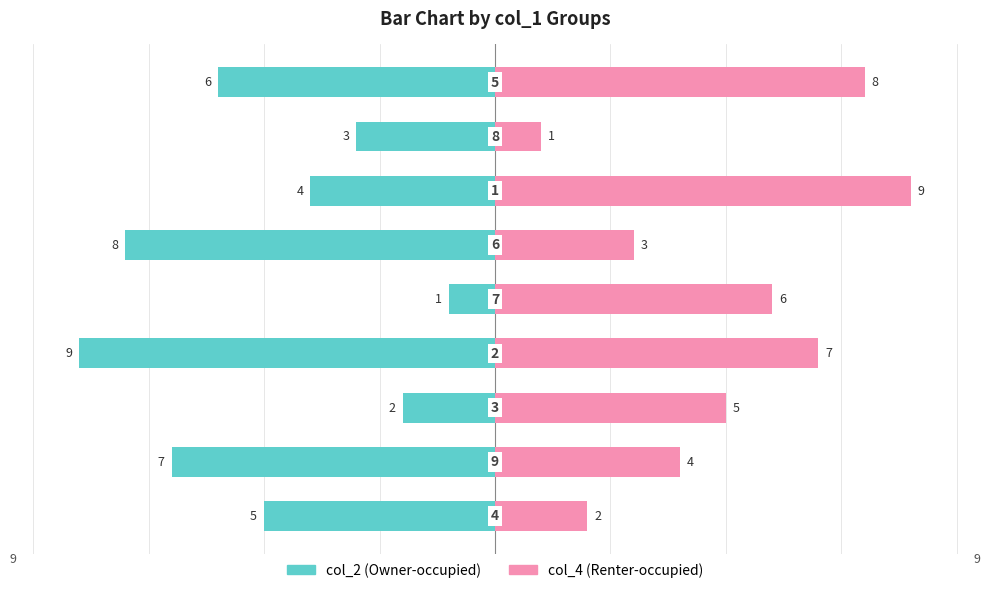

How many data points in col_2 are above -5?

4